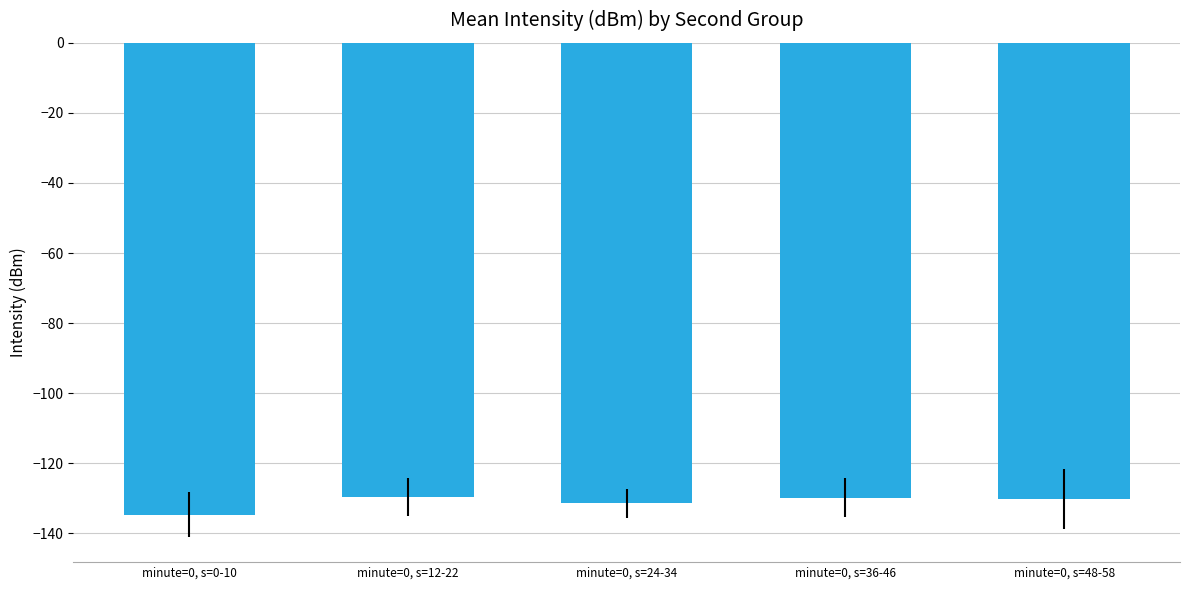

What is the difference between the values at minute=0, s=48-58 and minute=0, s=12-22?

0.7